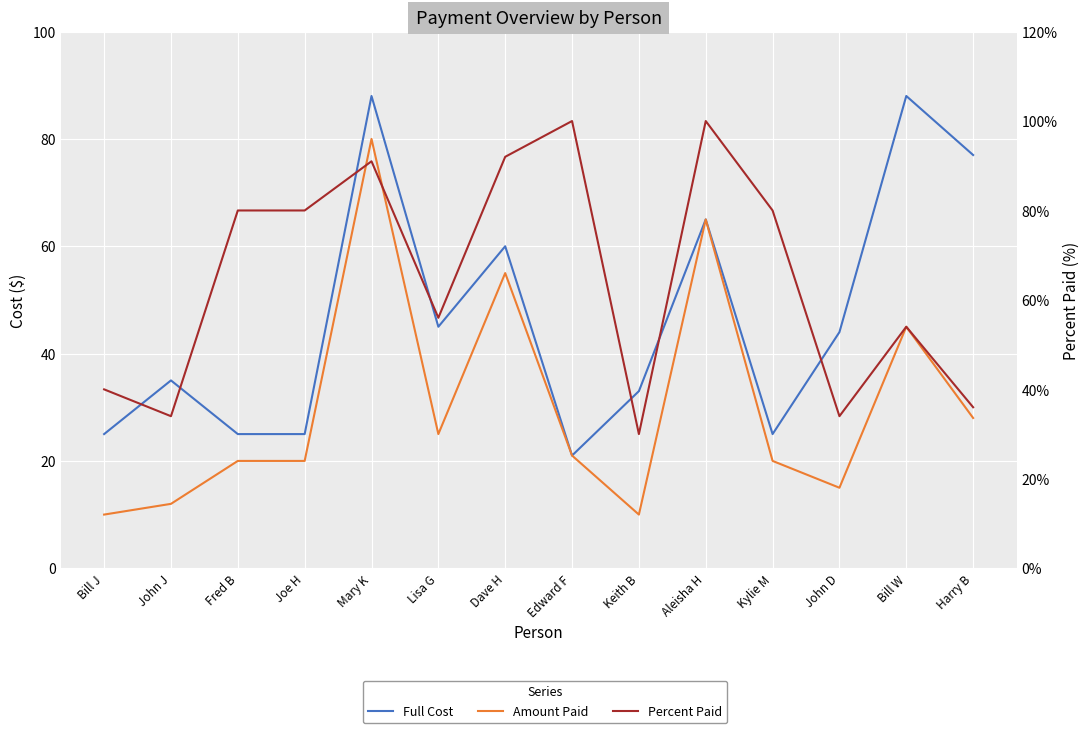

What is the maximum value for Full Cost?

88.0